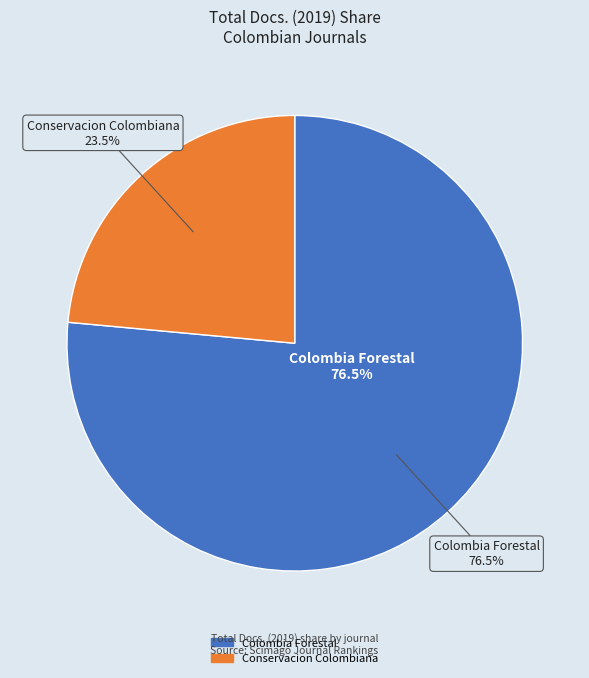

The Conservacion Colombiana slice represents 13% of the pie. True or false?

False